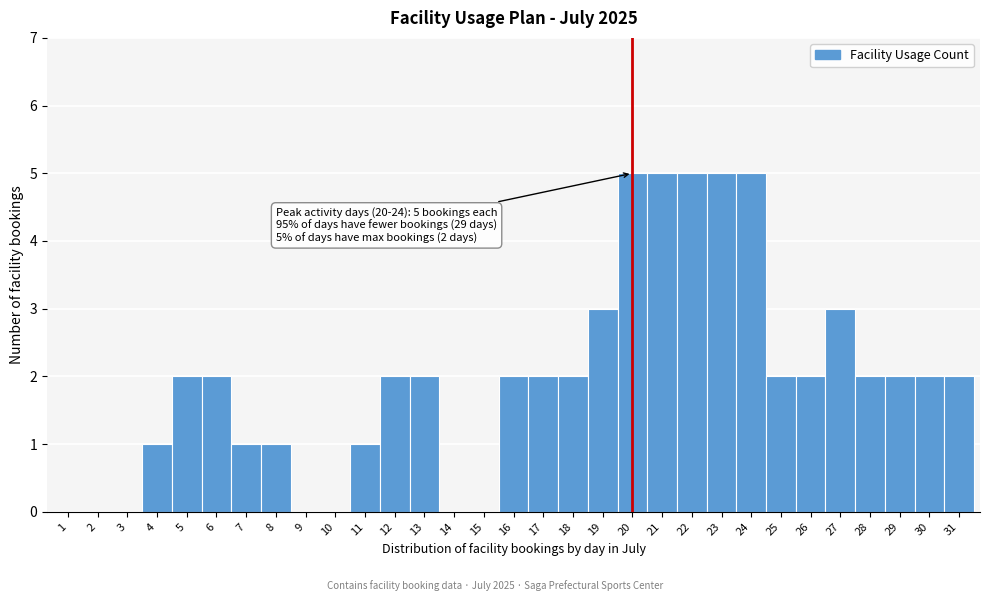

What is the maximum value shown in the chart?

5